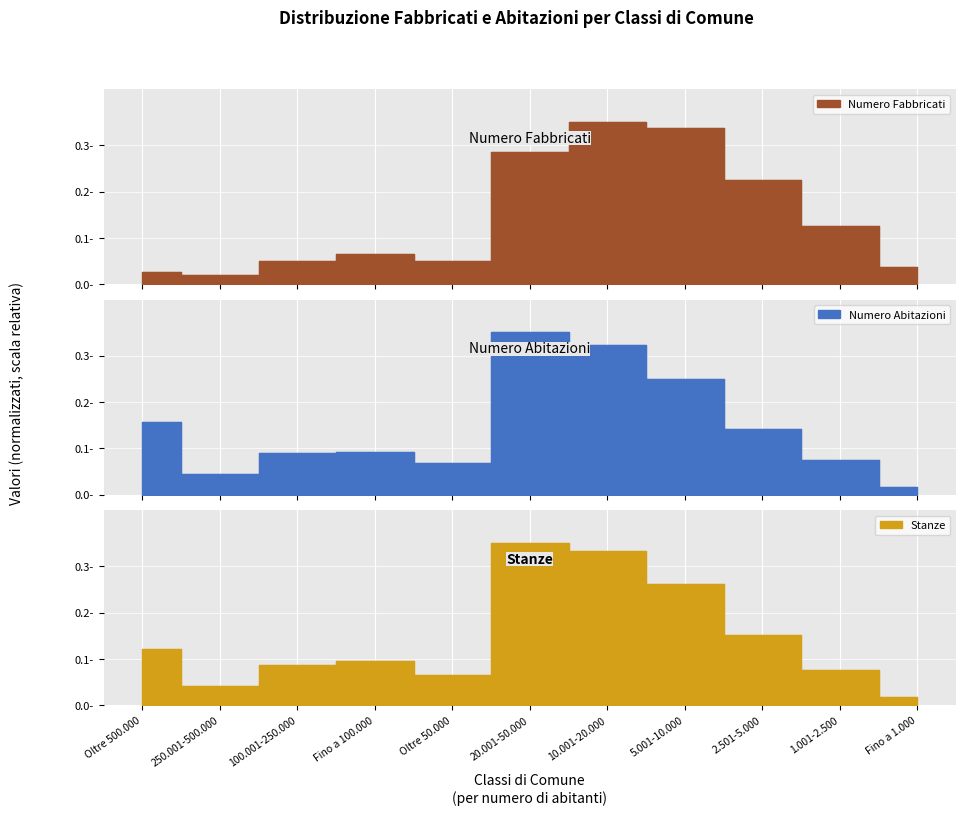

What is the maximum value shown in the chart?

0.3